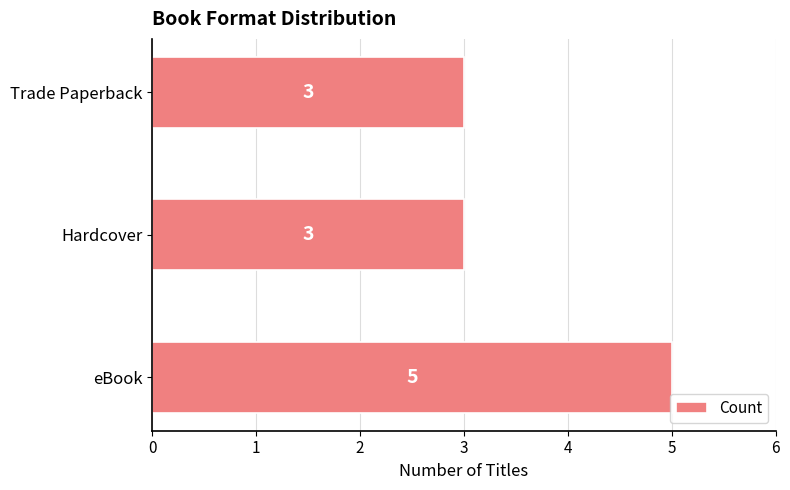

Does the chart contain stacked bars?

No